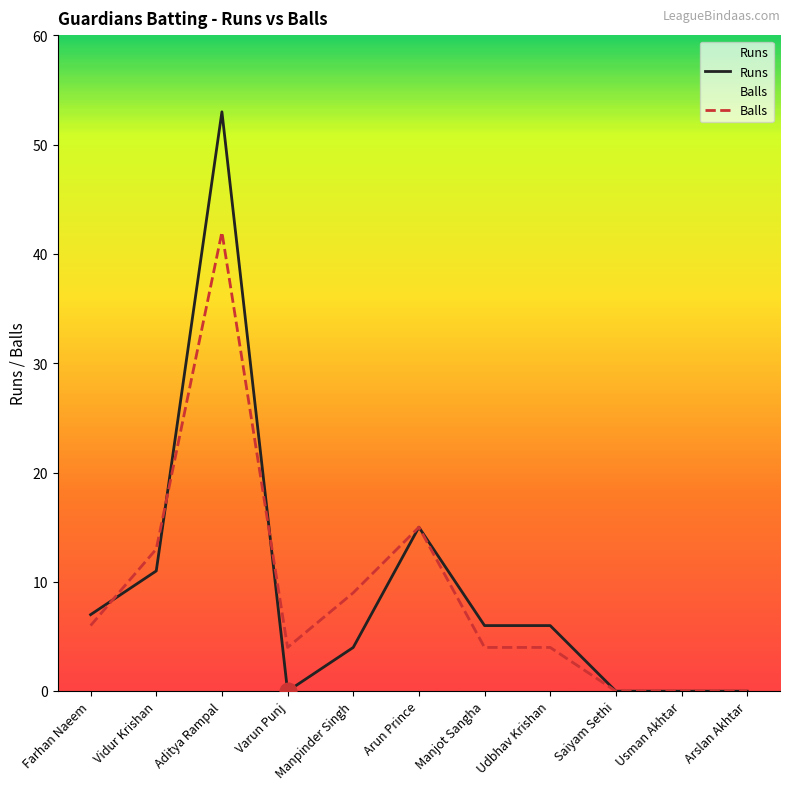

Reading left to right, list all the values displayed in this chart.

Runs: Farhan Naeem=7	Vidur Krishan=11	Aditya Rampal=53	Varun Punj=0	Manpinder Singh=4	Arun Prince=15	Manjot Sangha=6	Udbhav Krishan=6	Saiyam Sethi=0	Usman Akhtar=0	Arslan Akhtar=0
Balls: Farhan Naeem=6	Vidur Krishan=13	Aditya Rampal=42	Varun Punj=4	Manpinder Singh=9	Arun Prince=15	Manjot Sangha=4	Udbhav Krishan=4	Saiyam Sethi=0	Usman Akhtar=0	Arslan Akhtar=0